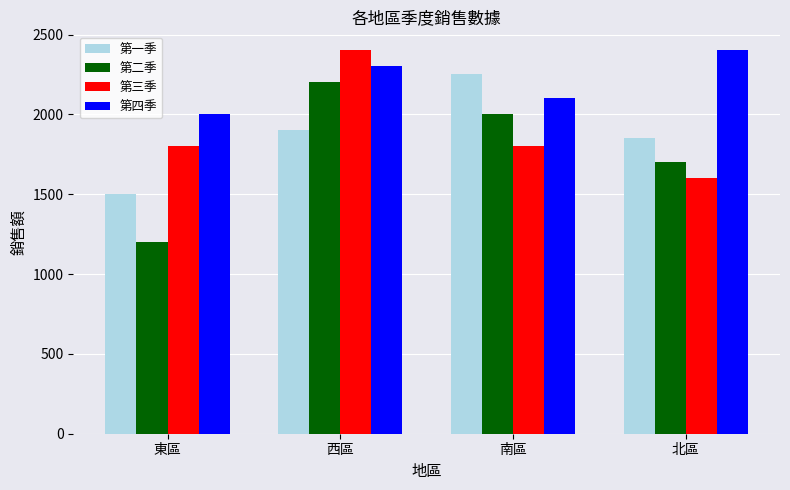

How many categories are shown in the chart?

4